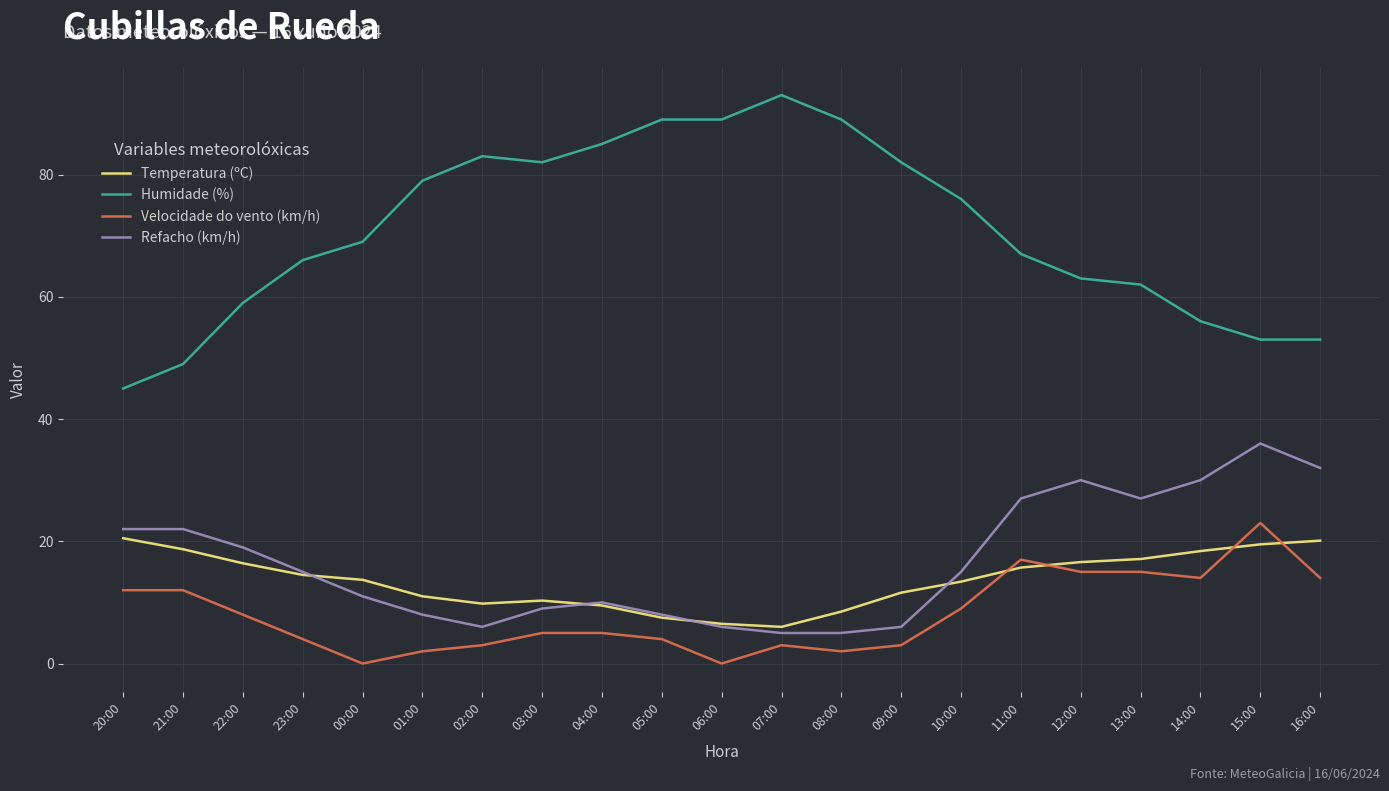

Does the chart have visible grid lines?

Yes